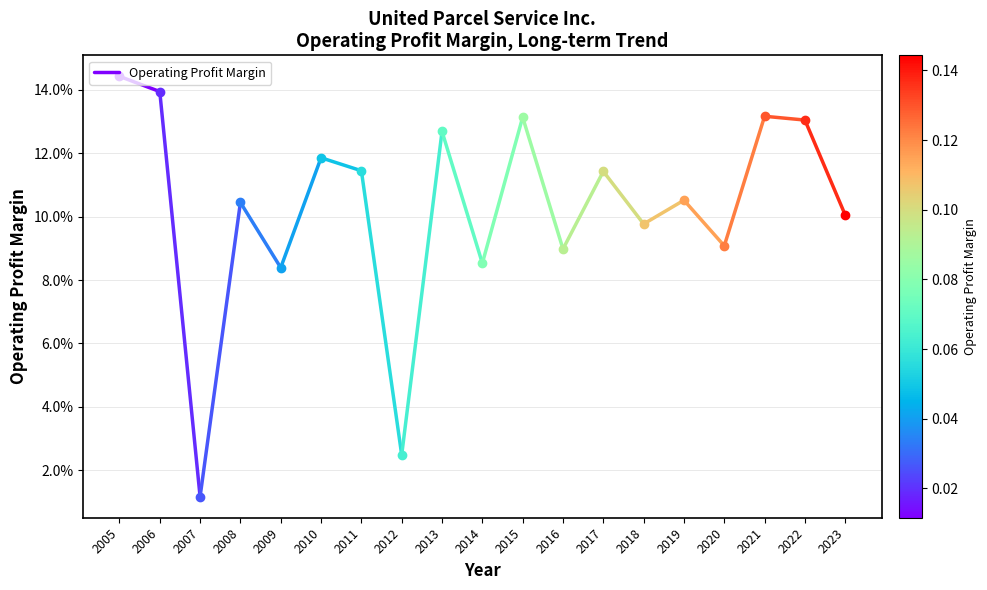

Which category has the lowest value across all series?

2006